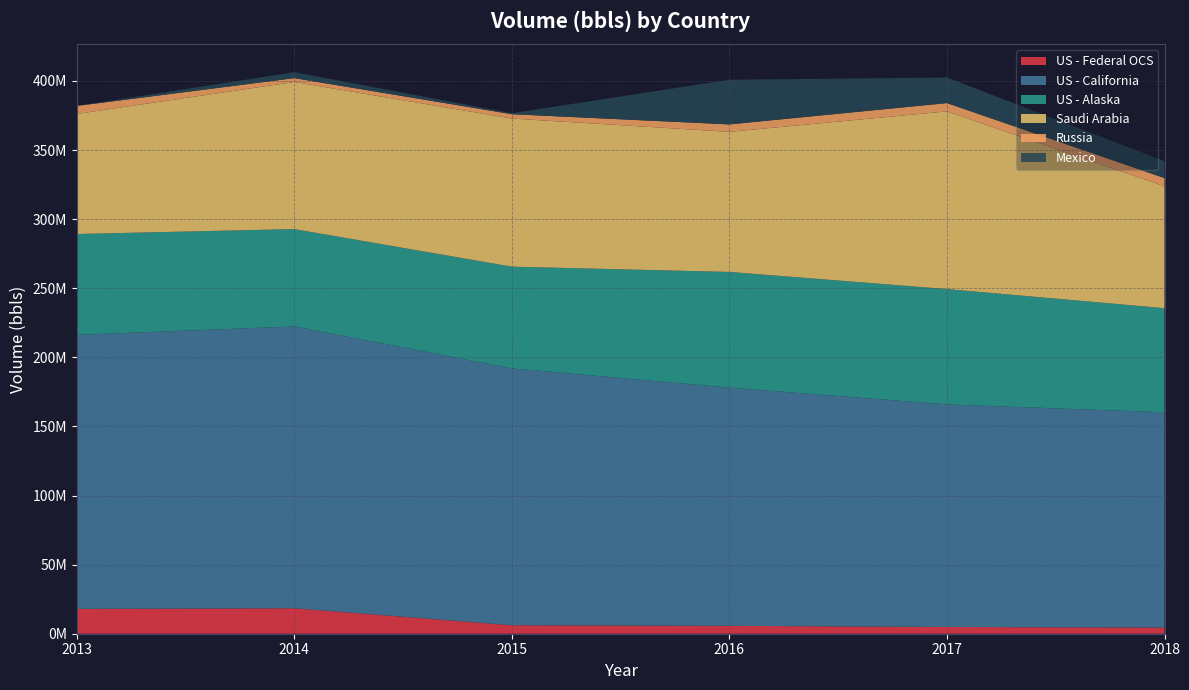

Reading left to right, list all the values displayed in this chart.

US - Federal OCS: 17947376.0	18425235.0	6138870.0	5712994.0	4872947.0	4449006.0
US - California: 198340498.0	203944724.0	185874738.0	172396054.0	161068606.0	155785055.1
US - Alaska: 72965982.0	70438234.0	73604859.0	83703471.6	83471217.2	75345560.4
Saudi Arabia: 86873954.0	106469233.0	107192135.5	101379124.5	128594487.0	88184212.4
Russia: 5808606.0	2777894.0	3148519.8	5386824.2	5997504.0	5951943.4
Mexico: 0.0	4318914.3	699917.3	32313661.8	18504160.3	12256765.7